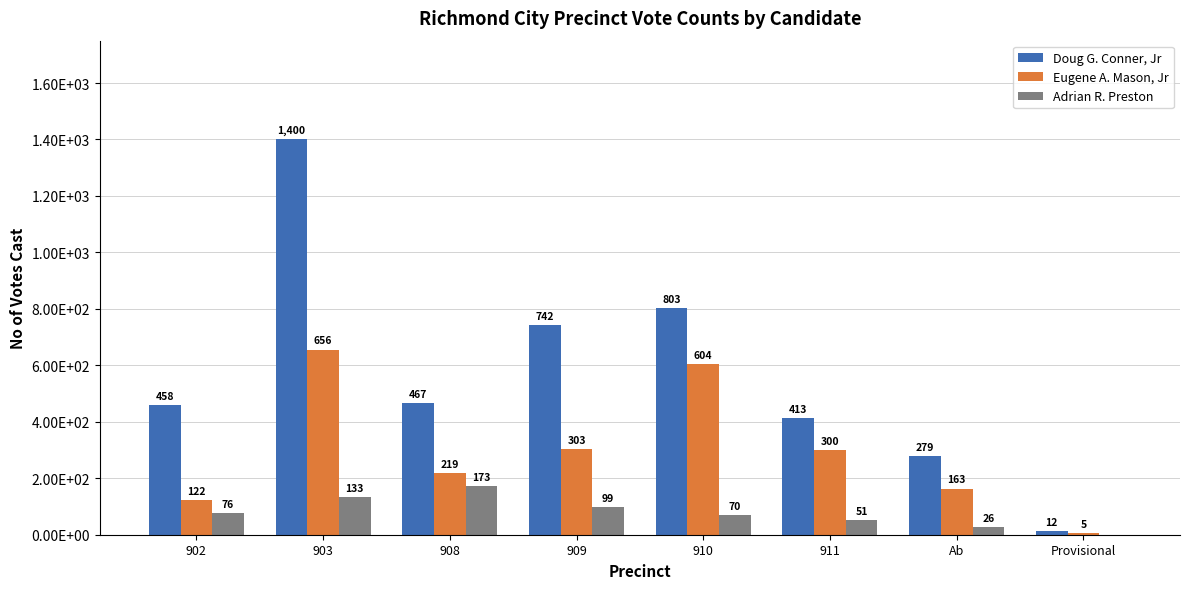

What is the difference between the maximum and minimum values in the Adrian R. Preston series?

173